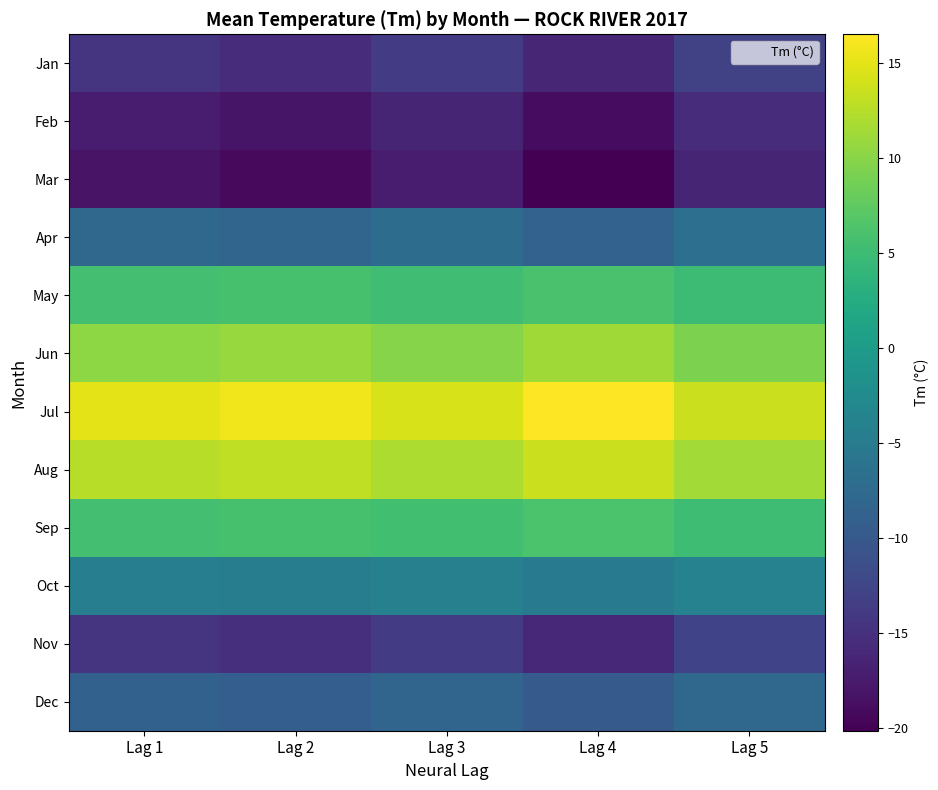

What is the spread (max minus min) of values at Lag 3?

31.5